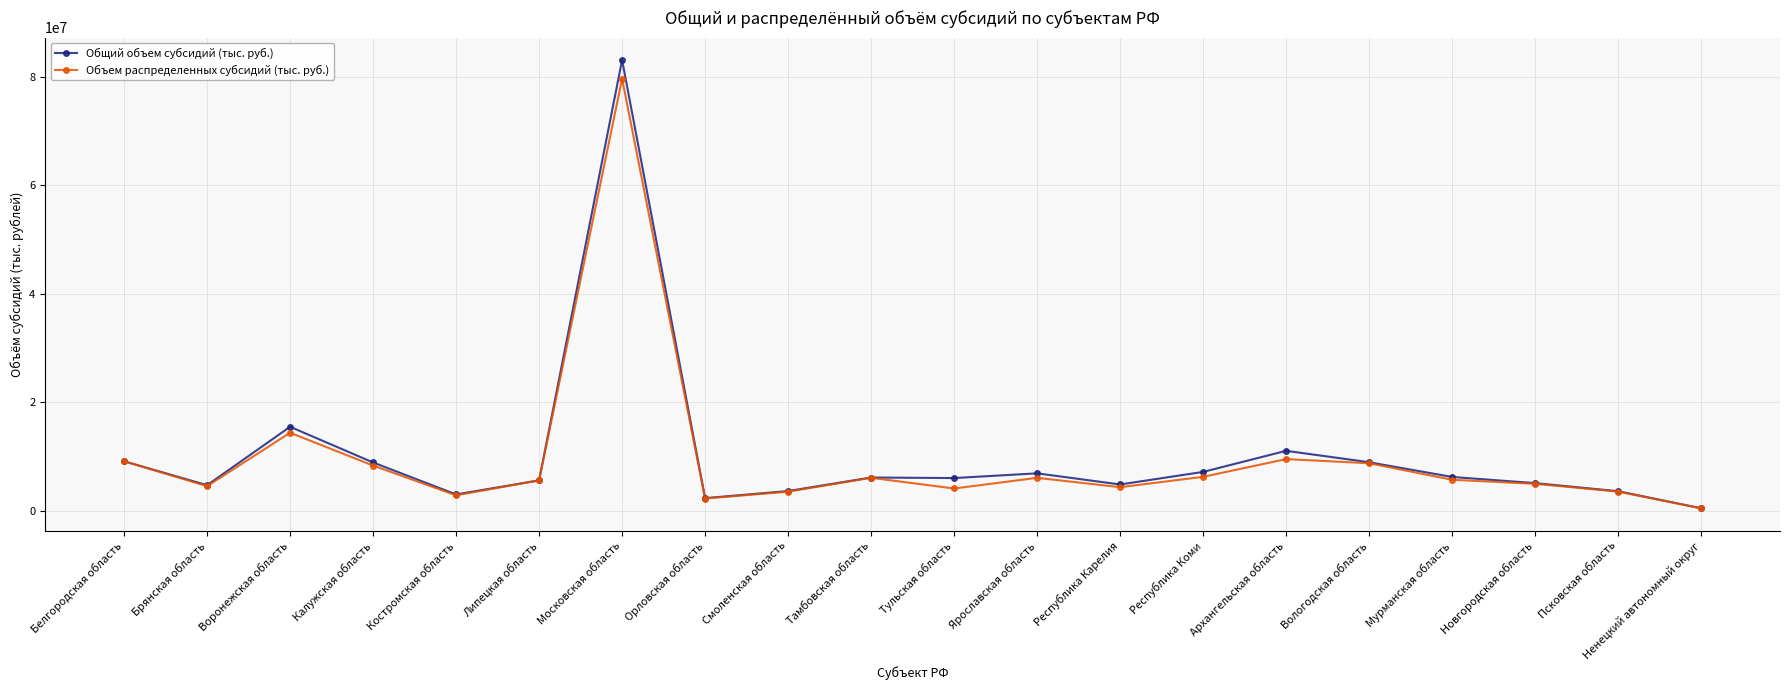

Rank the series by their maximum value, from lowest to highest.

Объем распределенных субсидий (тыс. руб.), Общий объем субсидий (тыс. руб.)